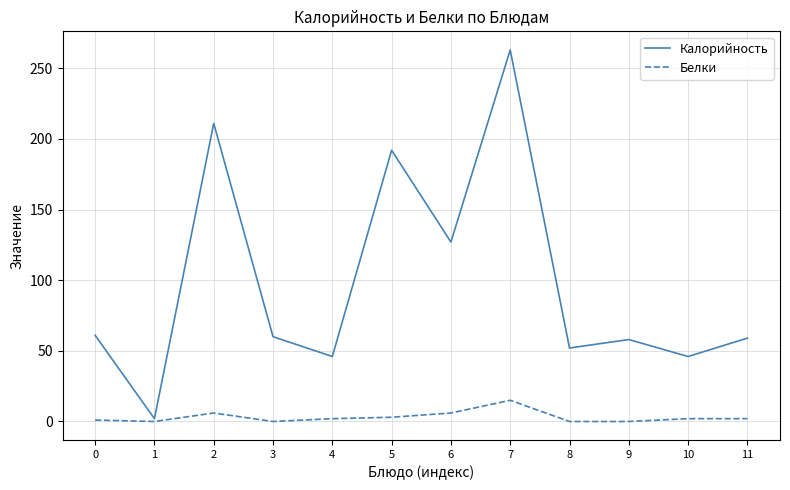

Is it true that Калорийность equals 215 at 6?

False